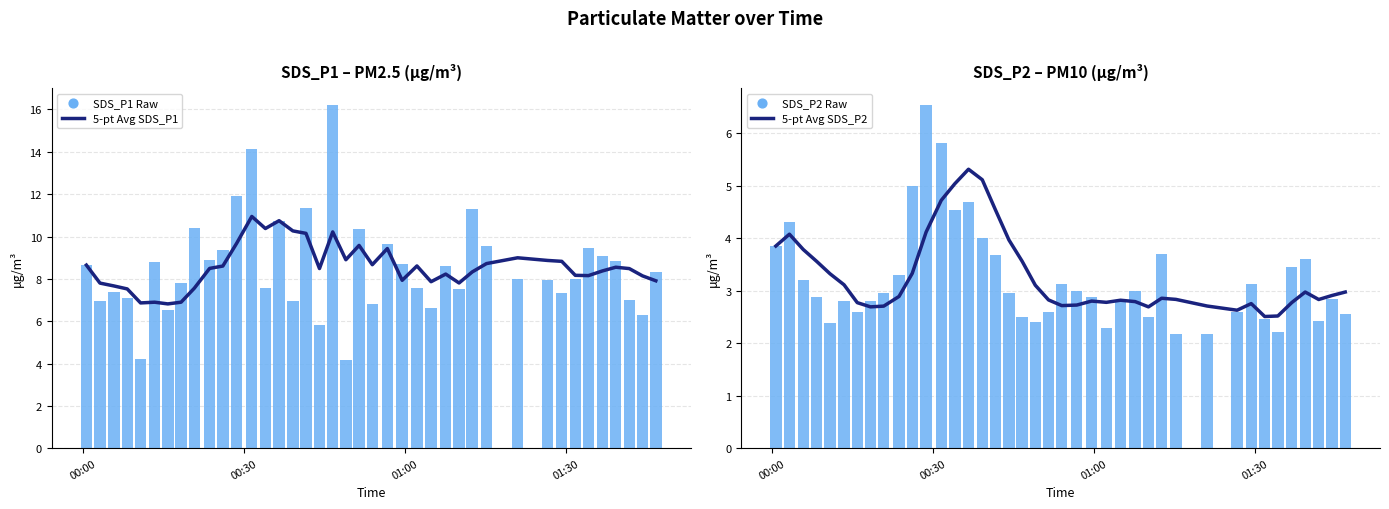

Which series has the largest Y range (max minus min)?

SDS_P1 Raw